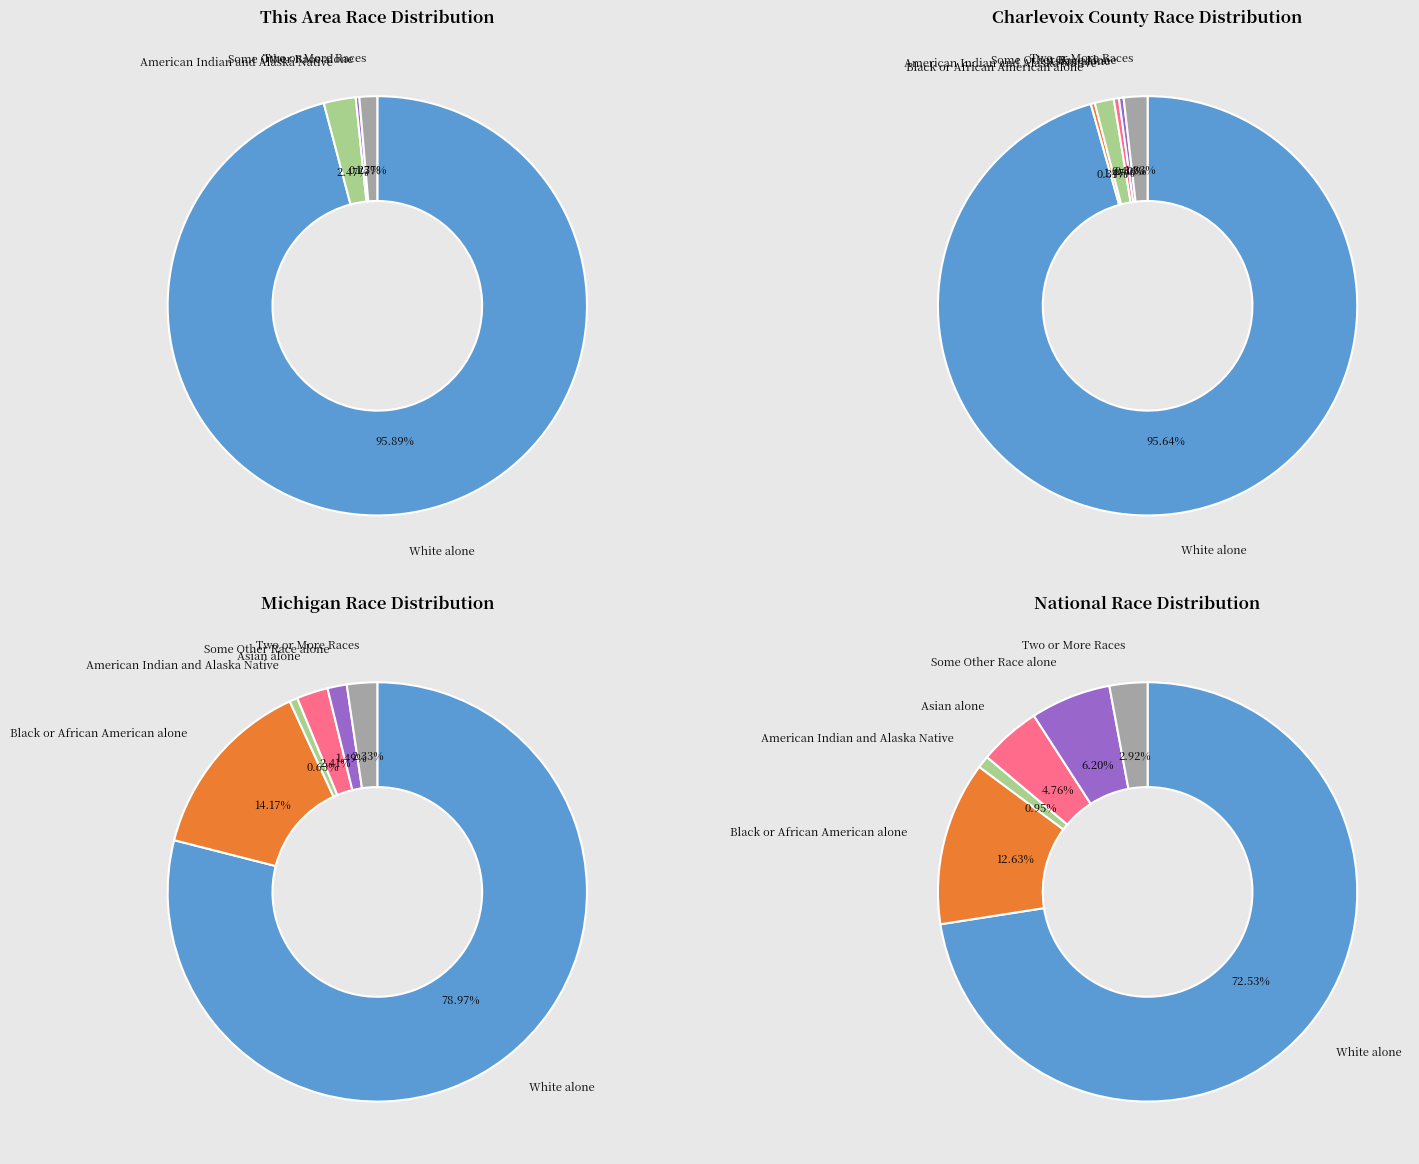

Which slice is the largest?

White alone